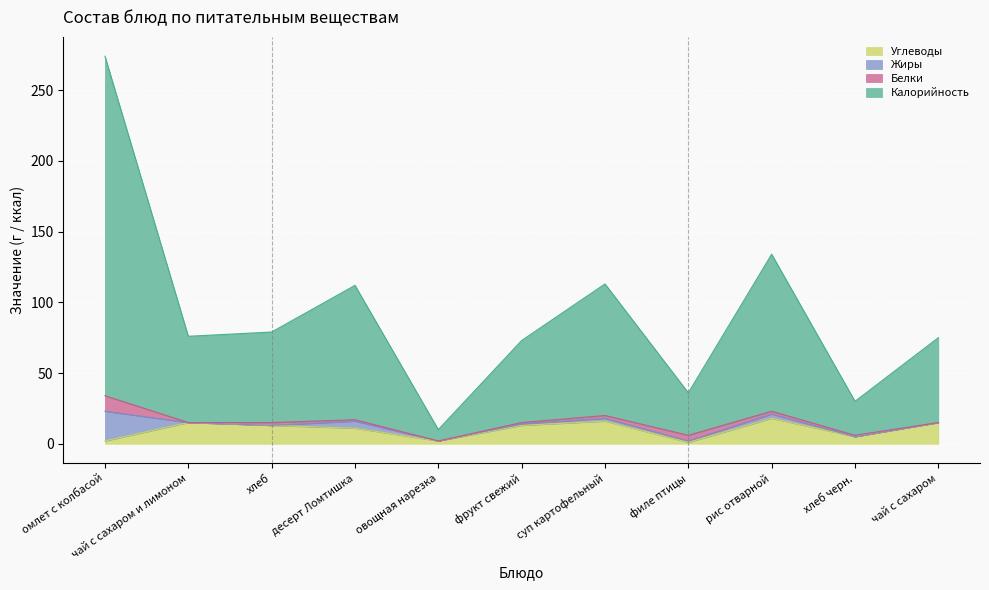

True or false: Калорийность and Углеводы cross at least once.

False